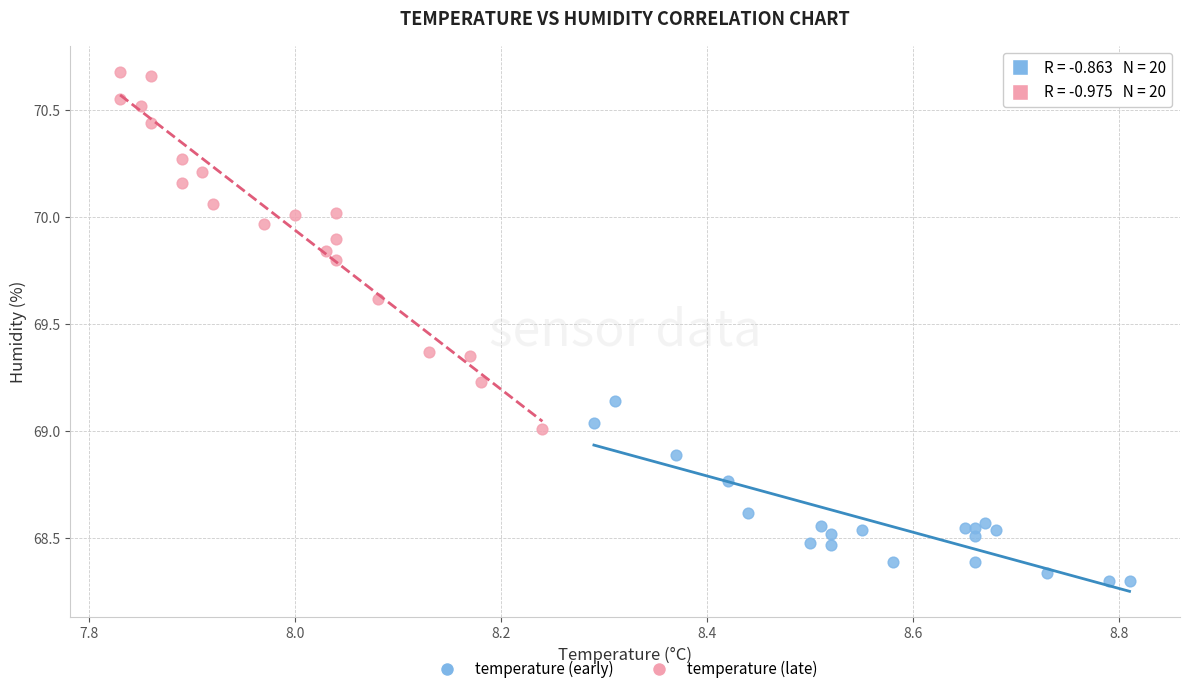

Which series has the widest spread of Y values?

temperature (late)